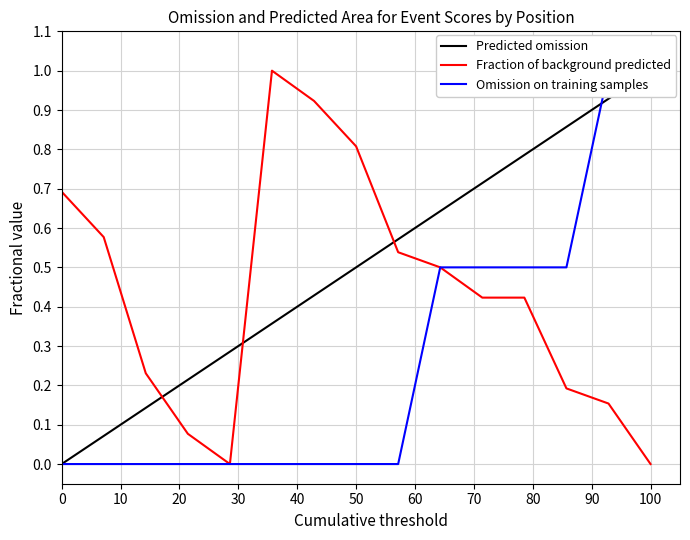

True or false: Predicted omission has more than 2 interior local peaks.

False